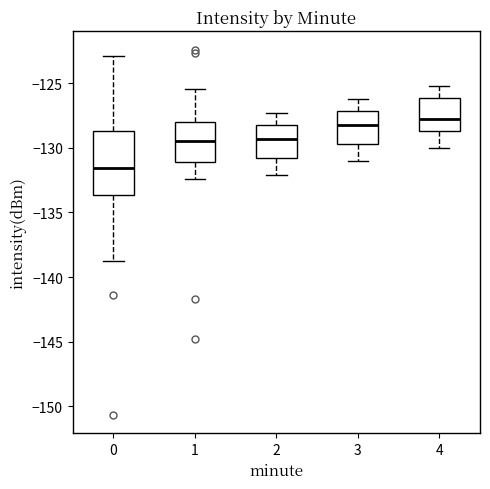

Reading left to right, transcribe this box plot: for each box, give where its median line is, the range the box spans, and where its two whiskers end, as read against the y-axis. The values are not printed on the chart, so give them approximately, as read against the axis.

0: median -131.5, box -133.5 to -128.5, whiskers -138.5 to -123.0
1: median -129.5, box -131.0 to -128.0, whiskers -132.5 to -125.5
2: median -129.5, box -131.0 to -128.0, whiskers -132.0 to -127.5
3: median -128.0, box -129.5 to -127.0, whiskers -131.0 to -126.0
4: median -127.5, box -128.5 to -126.0, whiskers -130.0 to -125.0